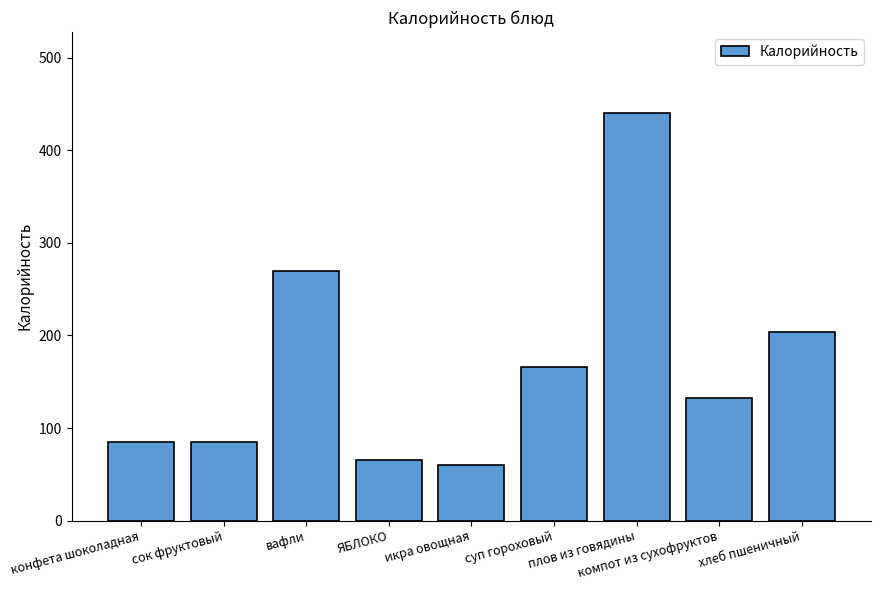

What is the maximum value shown in the chart?

440.0